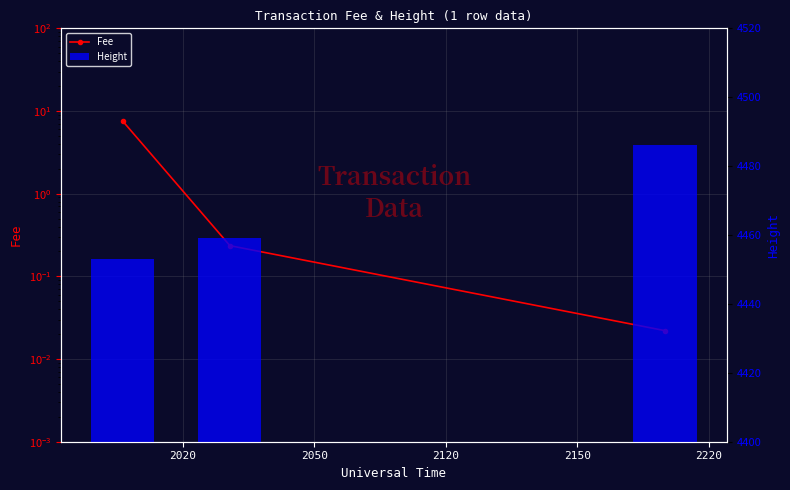

The value of Fee at 2020 is 7.5. True or false?

True